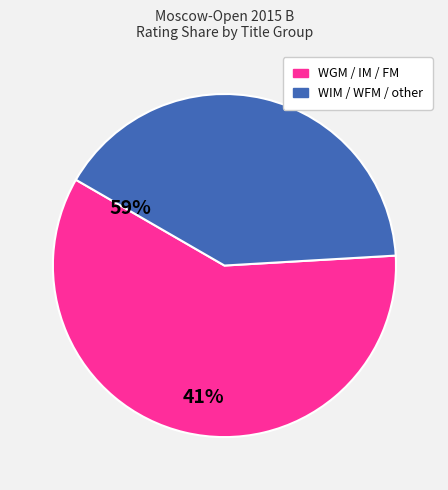

Does any single category account for the majority?

Yes